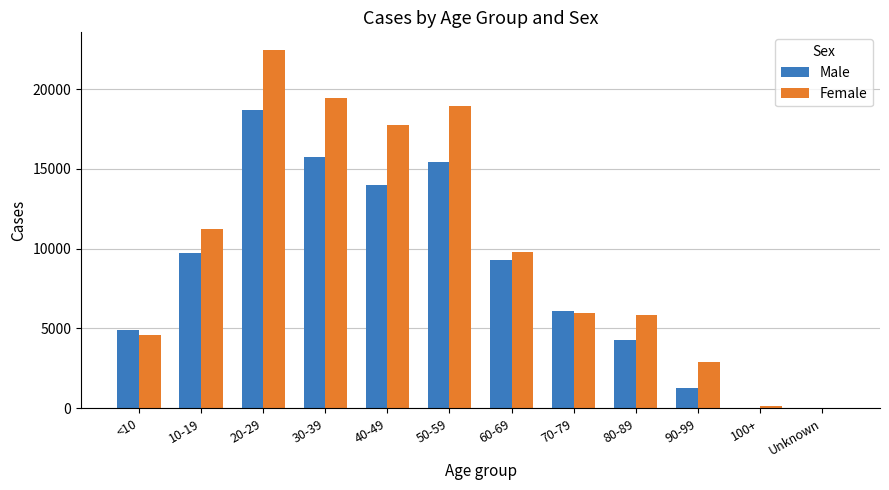

What is the sum of the Female values at 90-99 and 70-79?

8846